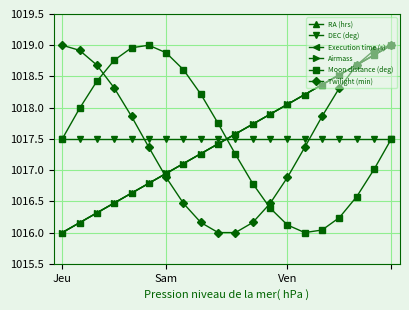

What is the difference between the maximum and minimum values in the Execution time (s) series?

3.0